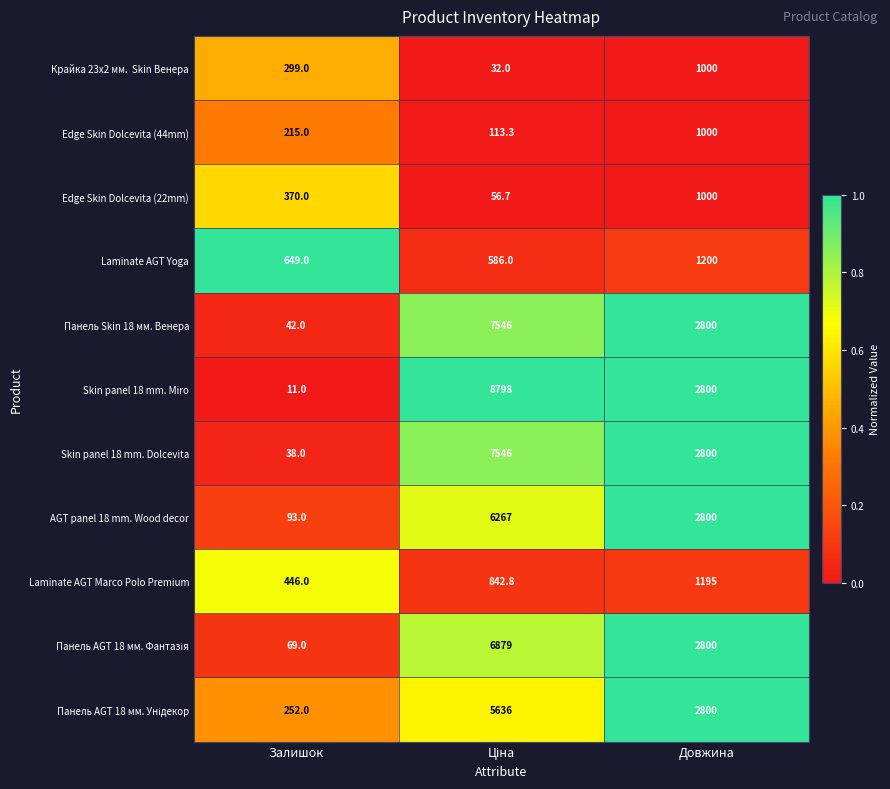

What is the greatest value displayed?

8798.0